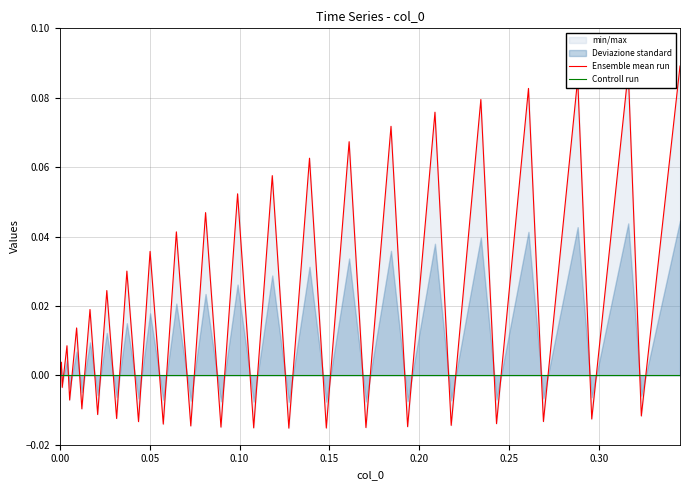

Reading left to right, list all the values displayed in this chart.

Ensemble mean run: 0.0	0.0	-0.0	0.0	-0.0	0.0	-0.0	0.0	-0.0	0.0	-0.0	0.0	-0.0	0.0	-0.0	0.0	-0.0	0.0	-0.0	0.1	-0.0	0.1	-0.0	0.1	-0.0	0.1	-0.0	0.1	-0.0	0.1	-0.0	0.1	-0.0	0.1	-0.0	0.1	-0.0	0.1	-0.0	0.1
Controll run: 0.0	0.0	0.0	0.0	0.0	0.0	0.0	0.0	0.0	0.0	0.0	0.0	0.0	0.0	0.0	0.0	0.0	0.0	0.0	0.0	0.0	0.0	0.0	0.0	0.0	0.0	0.0	0.0	0.0	0.0	0.0	0.0	0.0	0.0	0.0	0.0	0.0	0.0	0.0	0.0